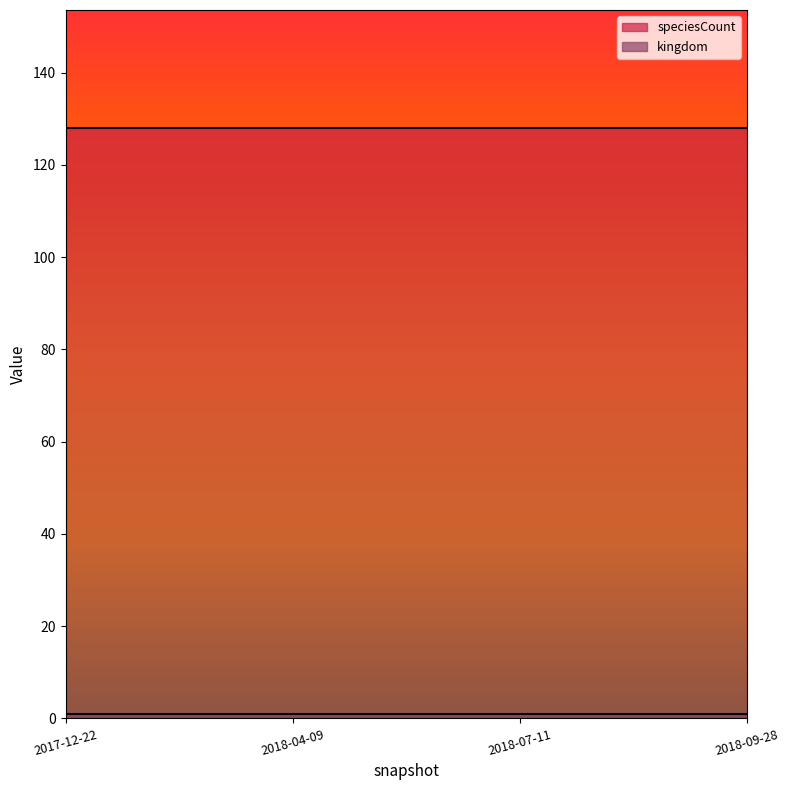

What are all the series names shown in the legend?

kingdom, speciesCount